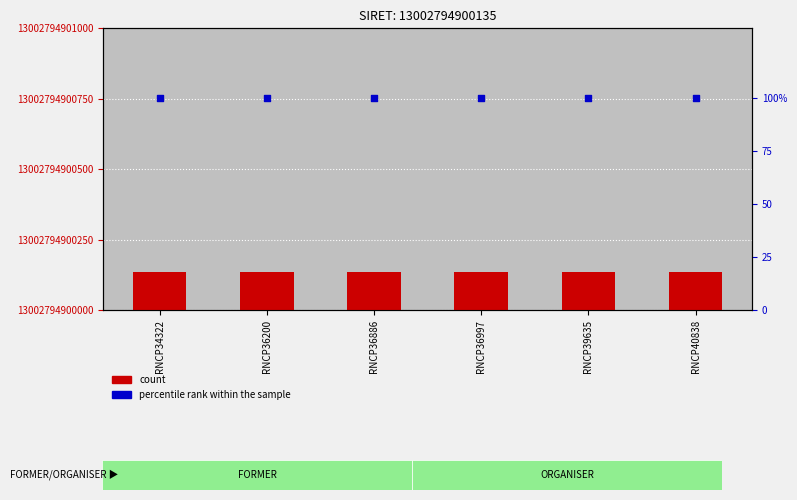

What are all the series names shown in the legend?

count, percentile rank within the sample